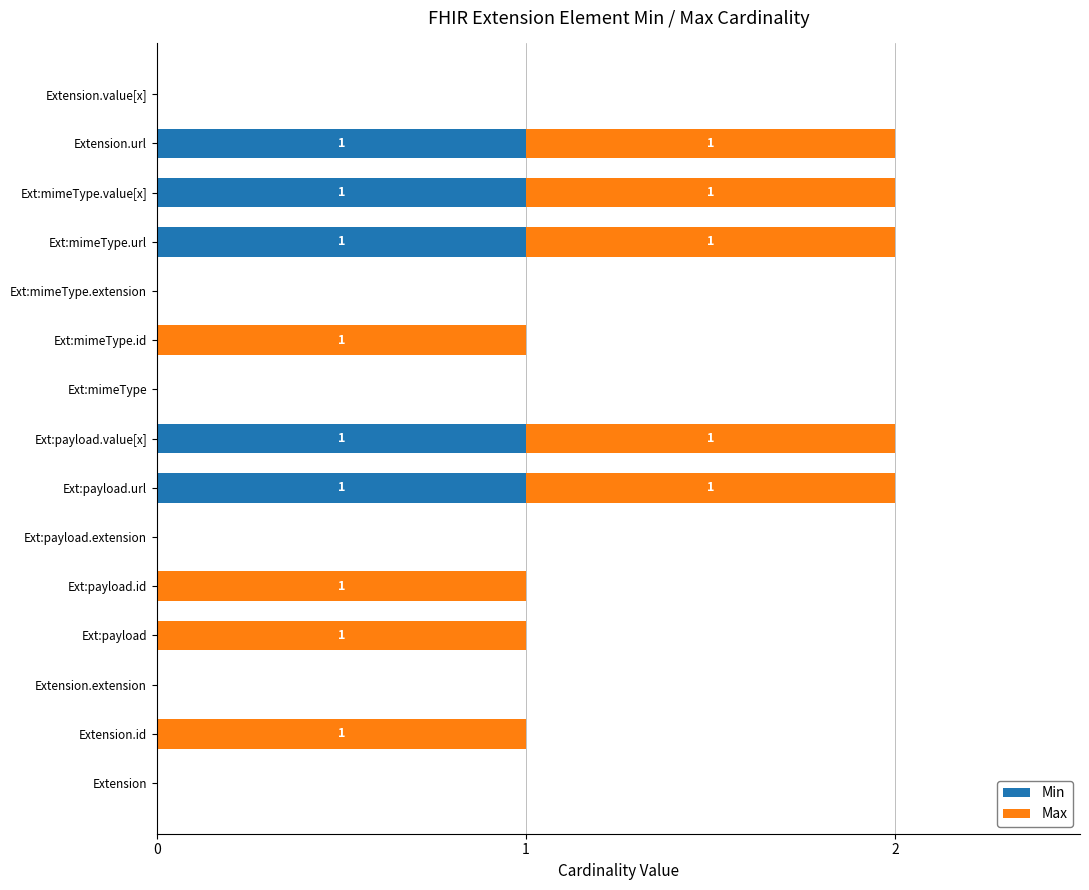

The value of Min at Ext:payload.url is 0. True or false?

False